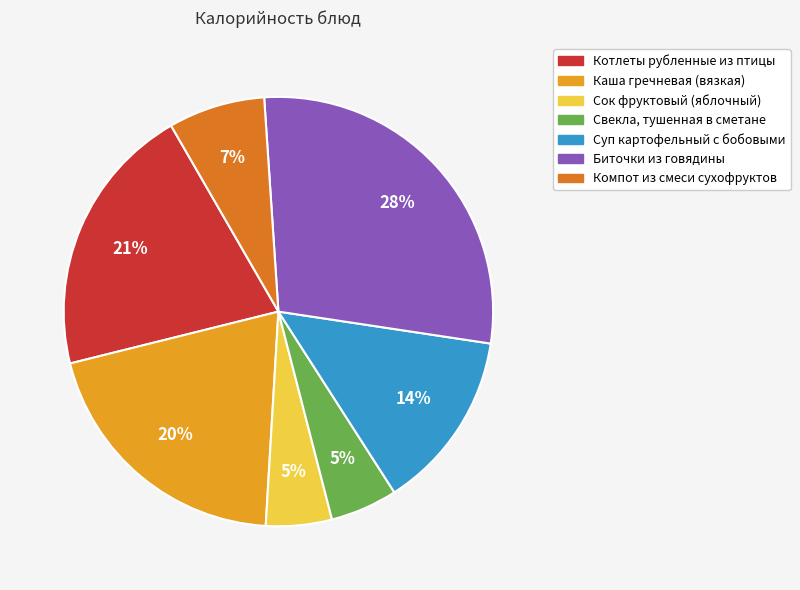

Approximately how many times larger is the value at Сок фруктовый (яблочный) compared to Биточки из говядины?

0.2